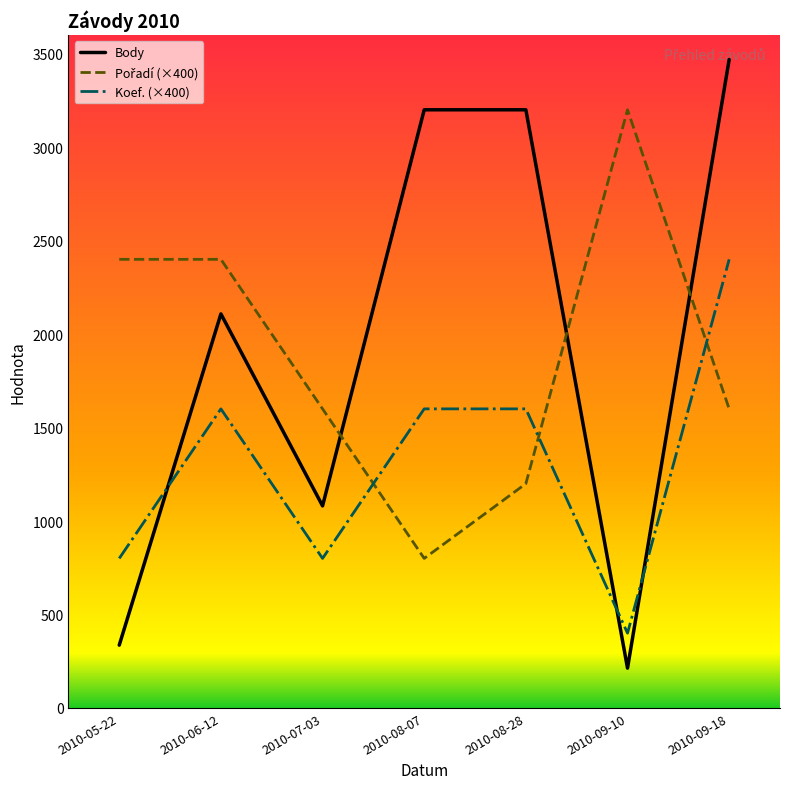

What is the difference between the Body values at 2010-06-12 and 2010-08-28?

1092